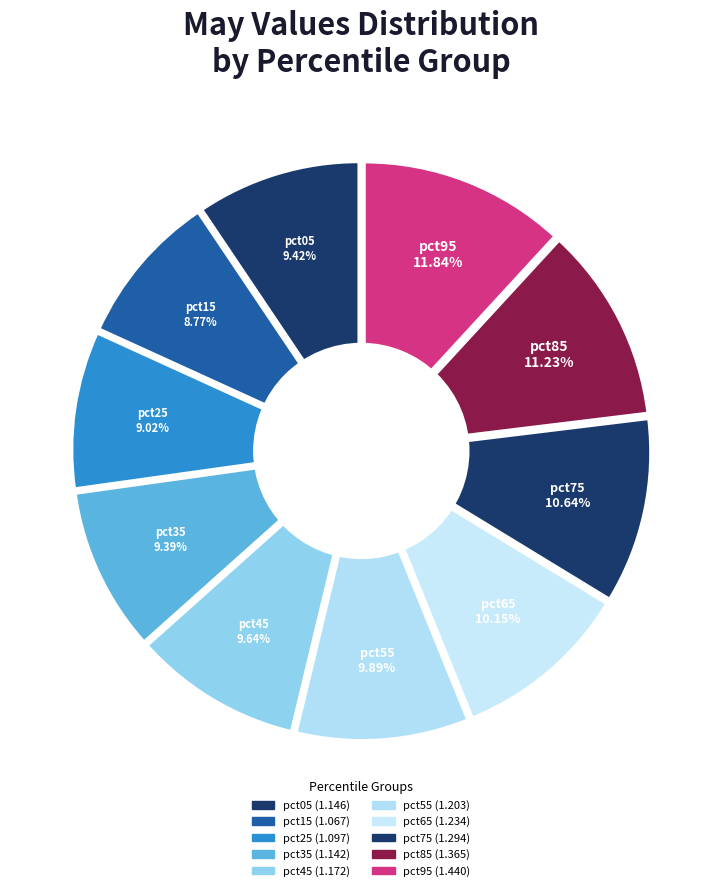

Rank the categories by value from lowest to highest.

pct15, pct25, pct35, pct05, pct45, pct55, pct65, pct75, pct85, pct95